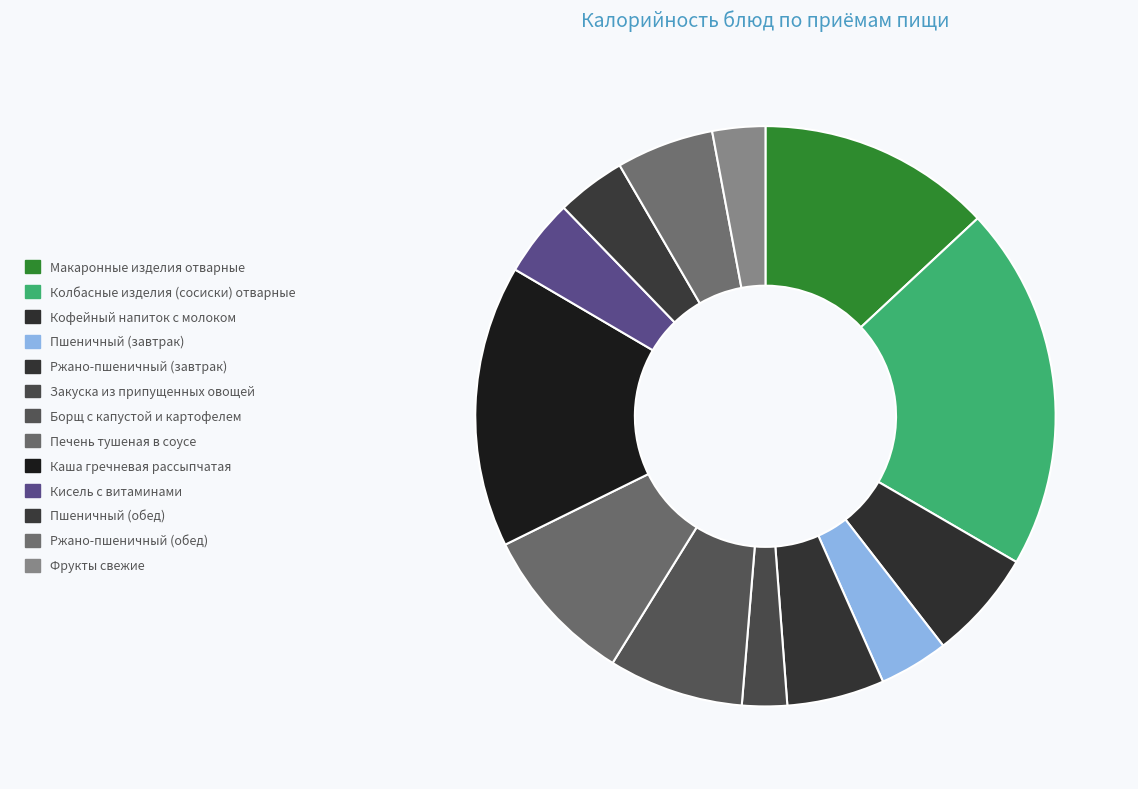

Rank the categories by value from highest to lowest.

Колбасные изделия (сосиски) отварные, Каша гречневая рассыпчатая, Макаронные изделия отварные, Печень тушеная в соусе, Борщ с капустой и картофелем, Кофейный напиток с молоком, Ржано-пшеничный (завтрак), Ржано-пшеничный (обед), Кисель с витаминами, Пшеничный (завтрак), Пшеничный (обед), Фрукты свежие, Закуска из припущенных овощей